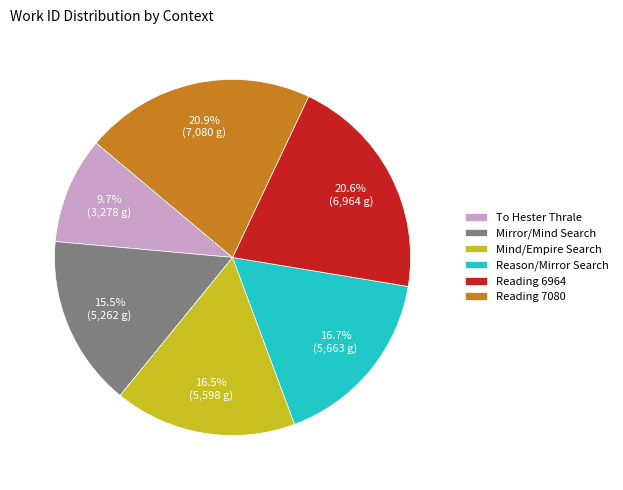

How many slices are in this pie chart?

6